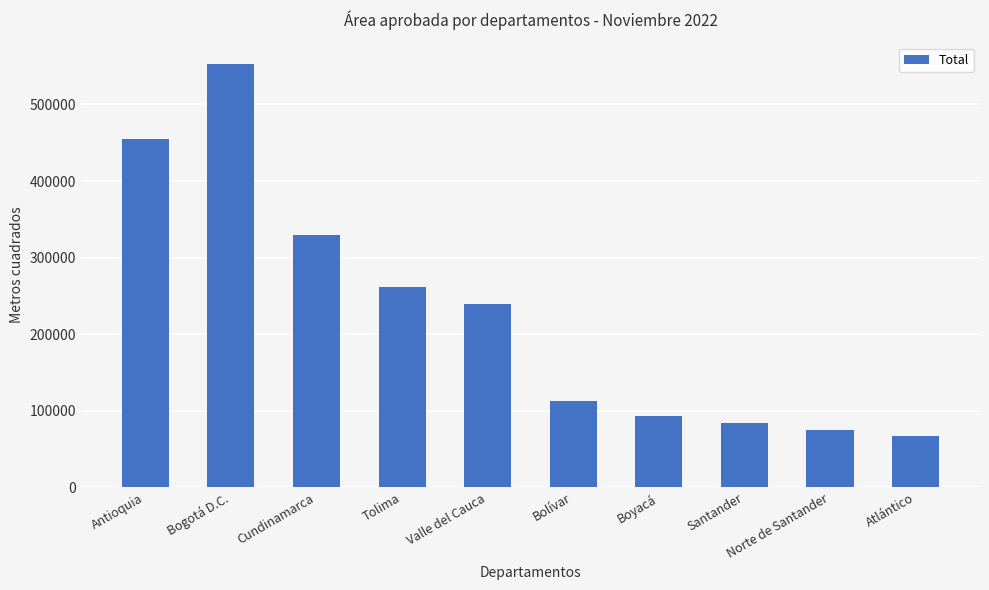

At which label is the value closest to 309867?

Cundinamarca